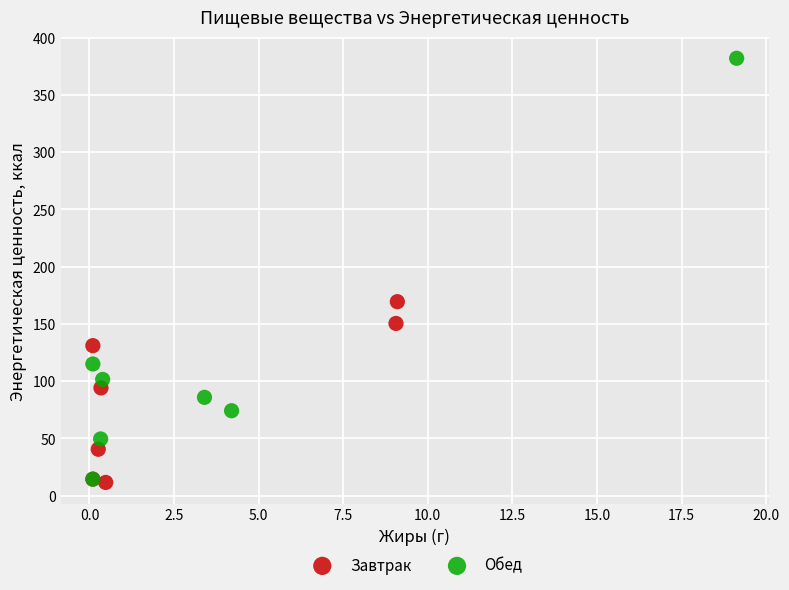

Which series has the largest Y range (max minus min)?

Обед